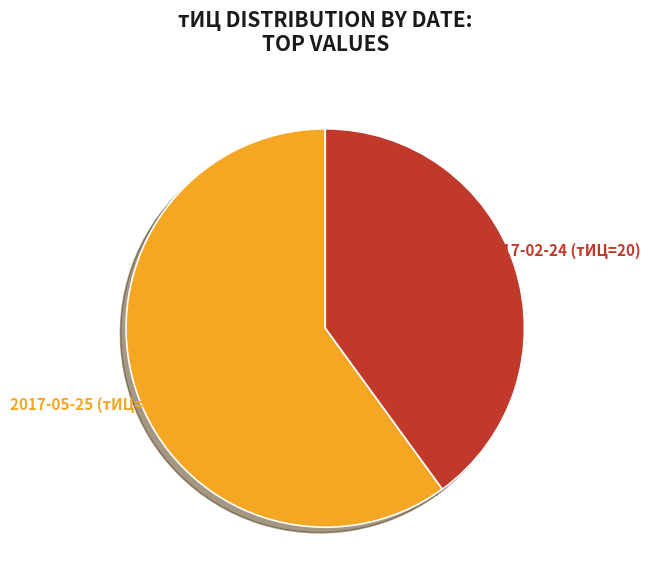

Rank the categories by value from lowest to highest.

2017-02-24 (тИЦ=20), 2017-05-25 (тИЦ=30)